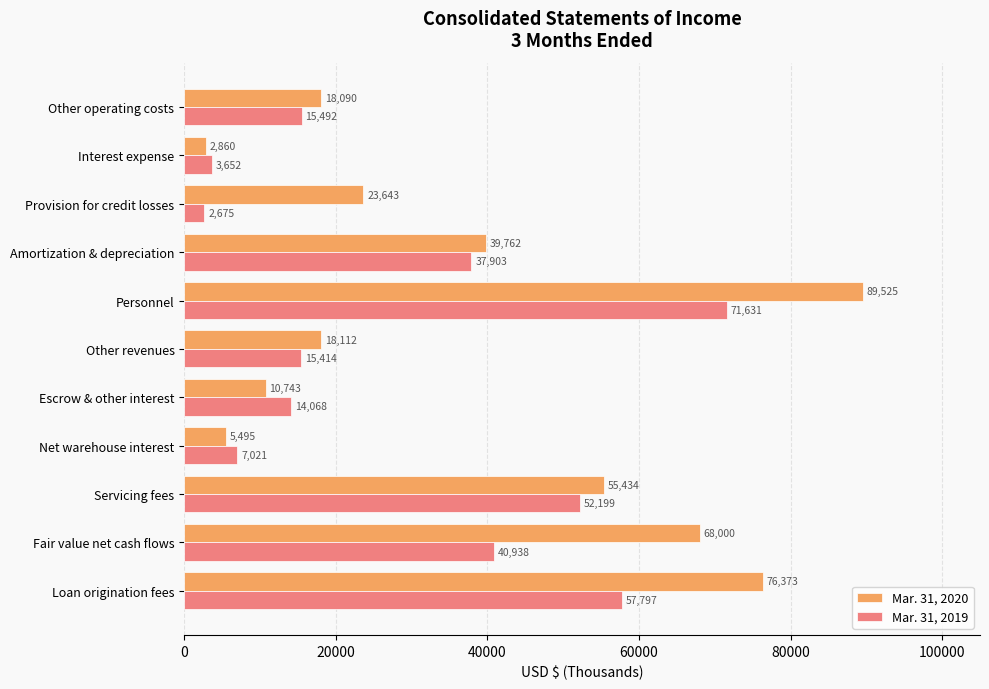

Which series has the largest total across all categories?

Mar. 31, 2020